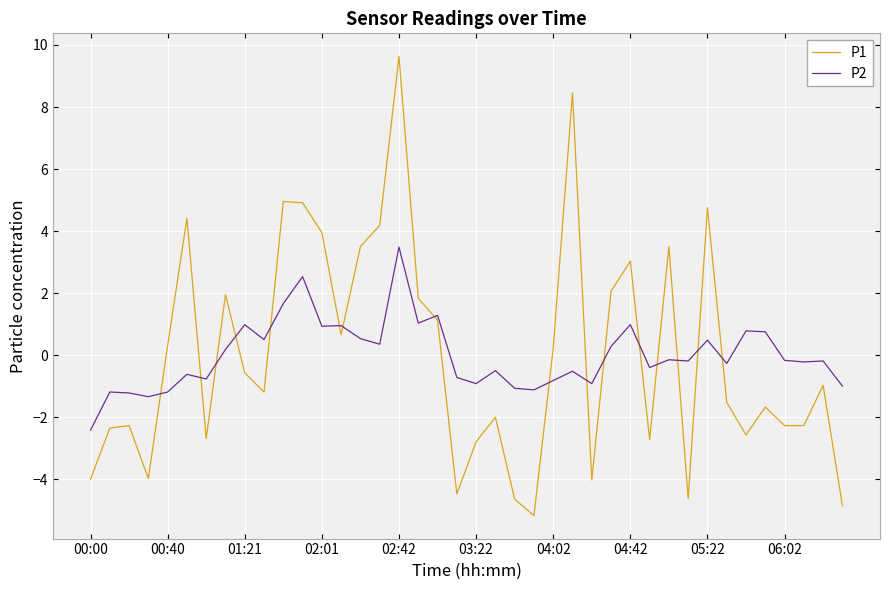

Which series has the largest range (max minus min)?

P1